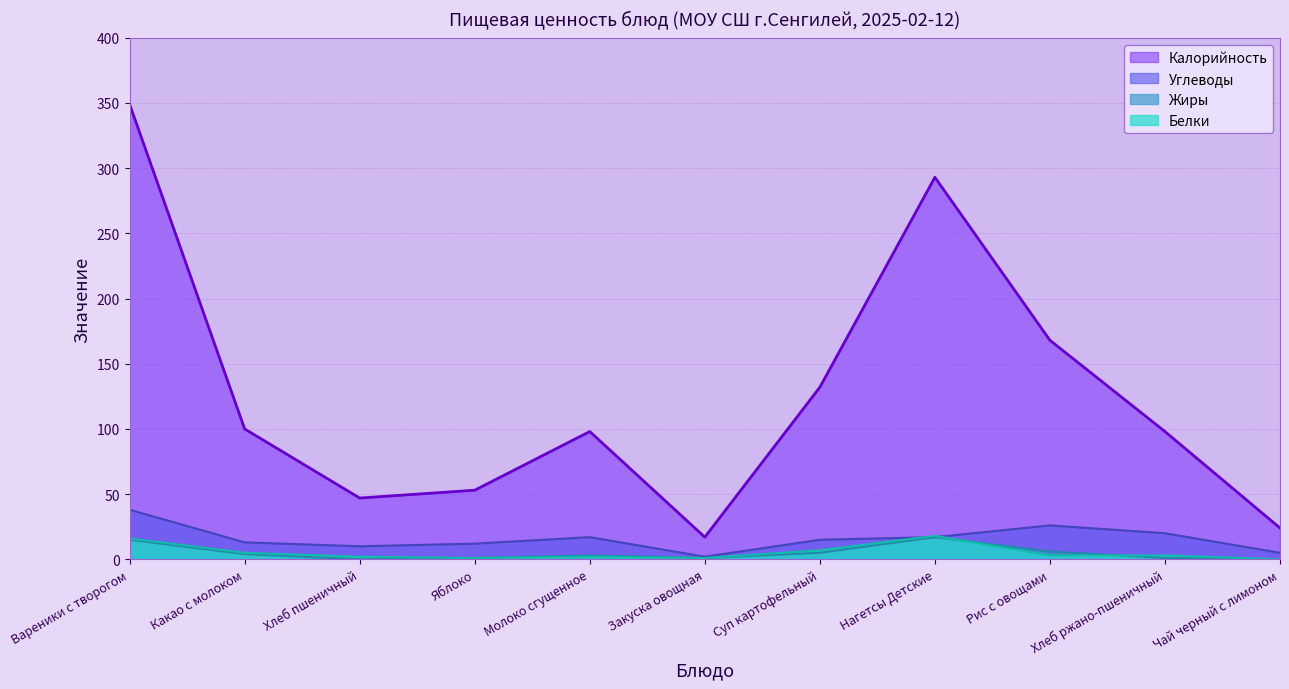

The value of Жиры at Вареники с творогом is 4. True or false?

False